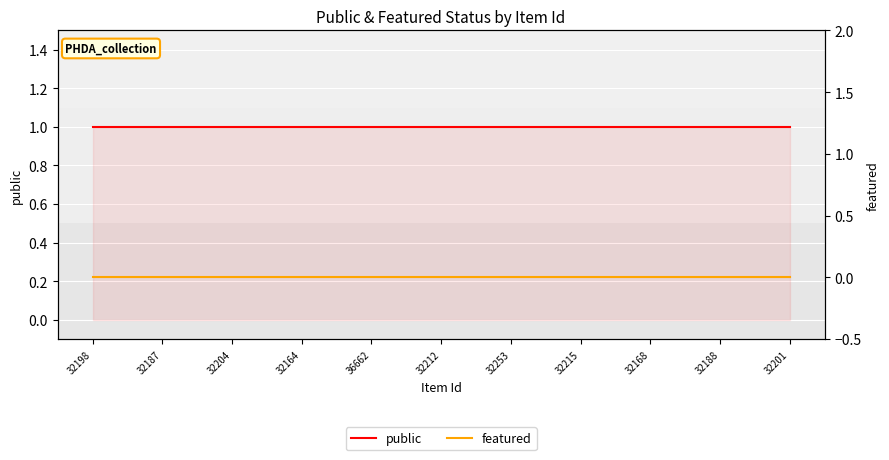

Which series has the largest total across all categories?

public